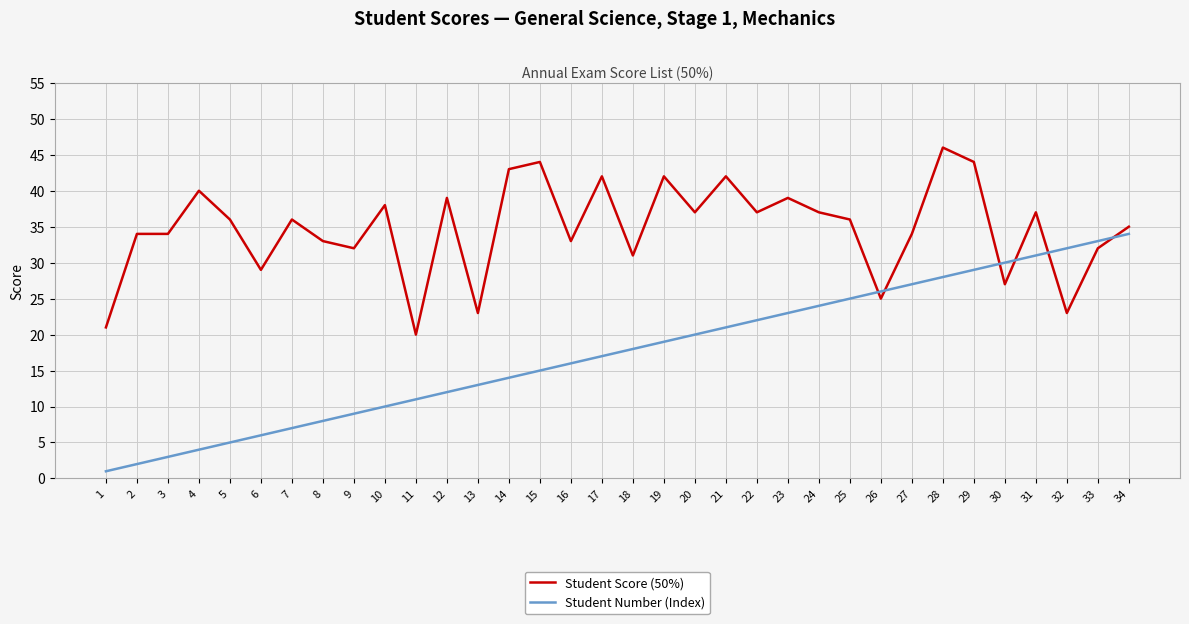

List the series in order of their peak value, highest first.

Student Score (50%), Student Number (Index)